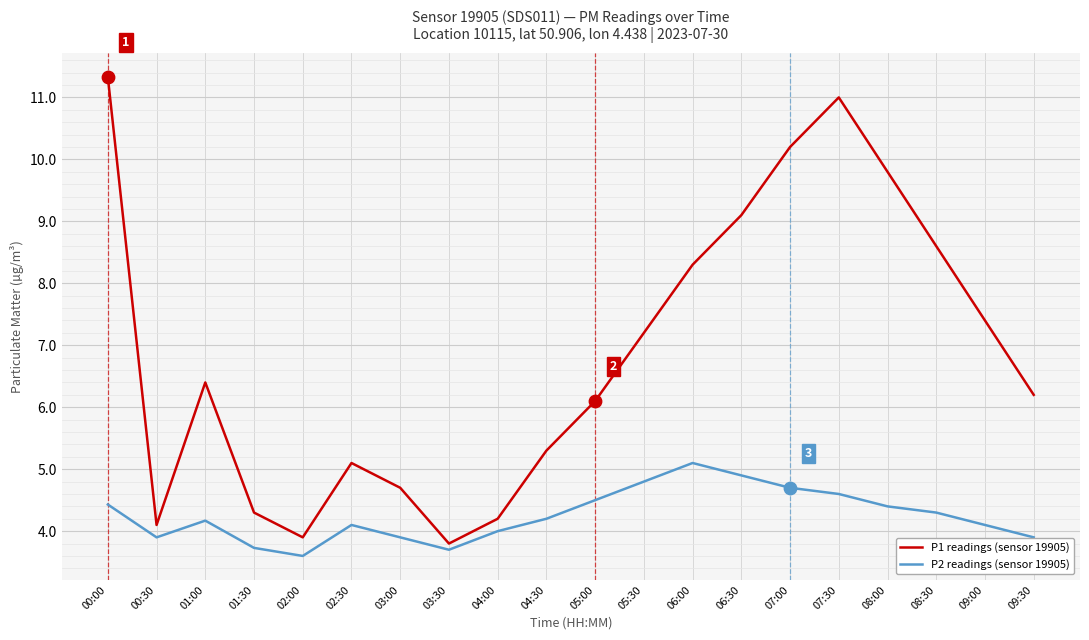

What is the total value across all series at 04:00?

8.2